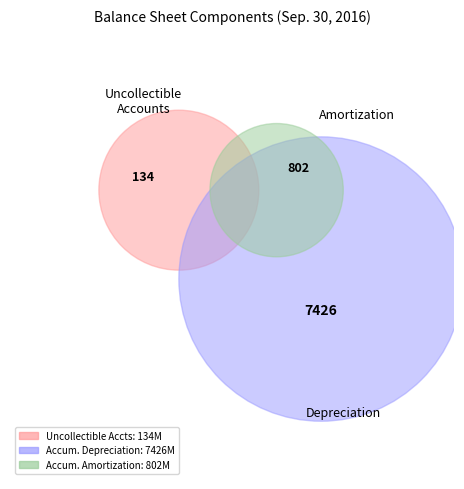

What percentage do Accumulated Depreciation and Allowance for Uncollectible Accounts together represent?

90.4%